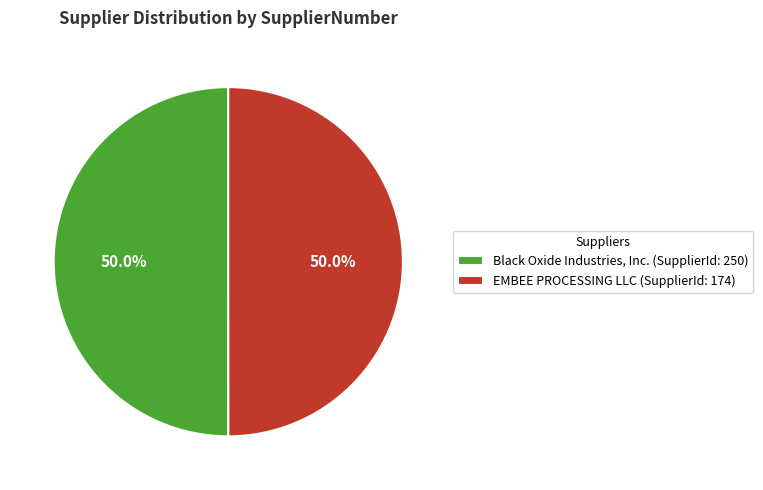

Is the sum of EMBEE PROCESSING LLC (SupplierId: 174) and Black Oxide Industries, Inc. (SupplierId: 250) greater than half?

Yes